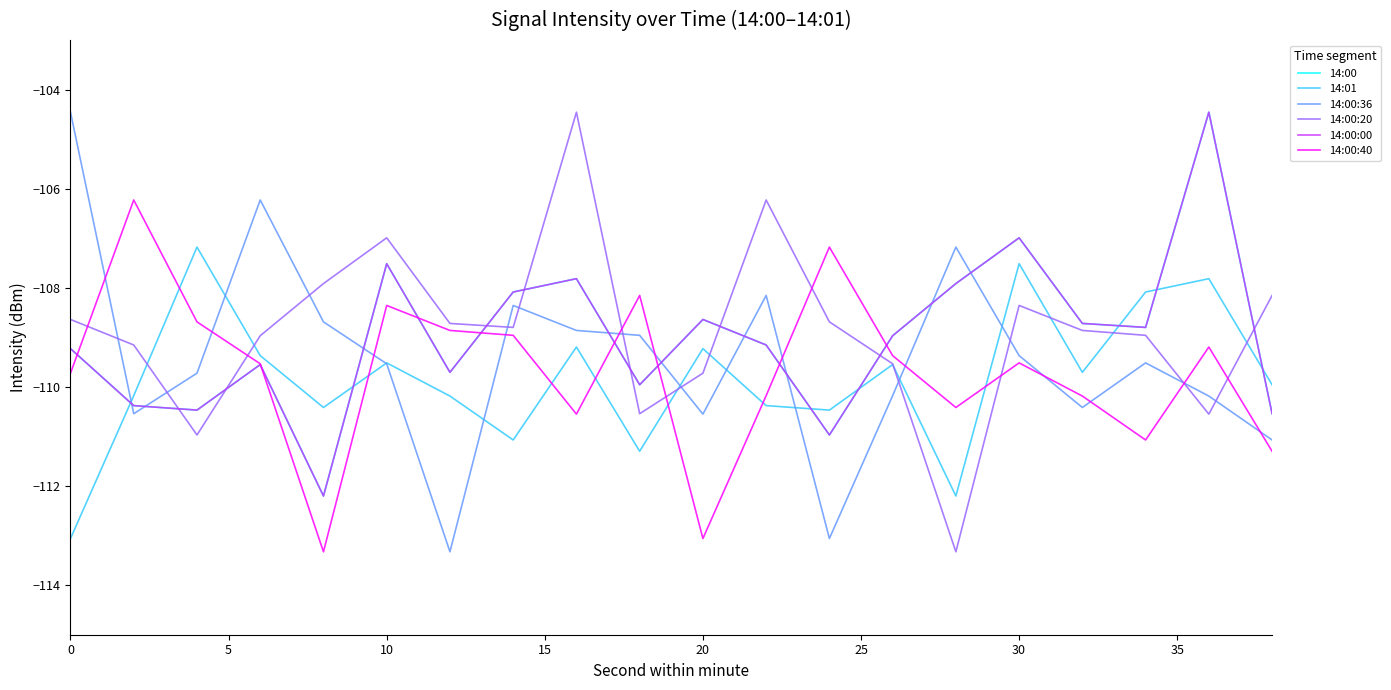

Reading right to left, what are all the values shown in this chart?

14:00: -110.5	-104.5	-108.8	-108.7	-107.0	-107.9	-109.0	-111.0	-109.2	-108.6	-110.0	-107.8	-108.1	-109.7	-107.5	-112.2	-109.5	-110.5	-110.4	-109.2
14:01: -110.0	-107.8	-108.1	-109.7	-107.5	-112.2	-109.5	-110.5	-110.4	-109.2	-111.3	-109.2	-111.1	-110.2	-109.5	-110.4	-109.4	-107.2	-110.2	-113.1
14:00:36: -111.1	-110.2	-109.5	-110.4	-109.4	-107.2	-110.2	-113.1	-108.2	-110.5	-109.0	-108.9	-108.4	-113.3	-109.5	-108.7	-106.2	-109.7	-110.5	-104.5
14:00:20: -108.2	-110.5	-109.0	-108.9	-108.4	-113.3	-109.5	-108.7	-106.2	-109.7	-110.5	-104.5	-108.8	-108.7	-107.0	-107.9	-109.0	-111.0	-109.2	-108.6
14:00:00: -110.5	-104.5	-108.8	-108.7	-107.0	-107.9	-109.0	-111.0	-109.2	-108.6	-110.0	-107.8	-108.1	-109.7	-107.5	-112.2	-109.5	-110.5	-110.4	-109.2
14:00:40: -111.3	-109.2	-111.1	-110.2	-109.5	-110.4	-109.4	-107.2	-110.2	-113.1	-108.2	-110.5	-109.0	-108.9	-108.4	-113.3	-109.5	-108.7	-106.2	-109.7